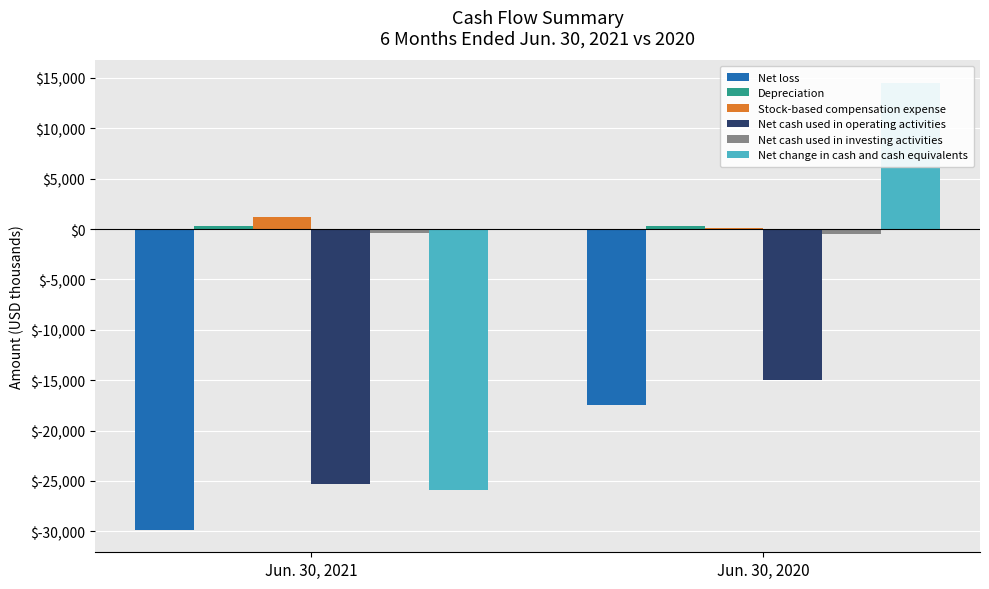

What is the value of the Net change in cash and cash equivalents bar at the 2nd from the left?

14511